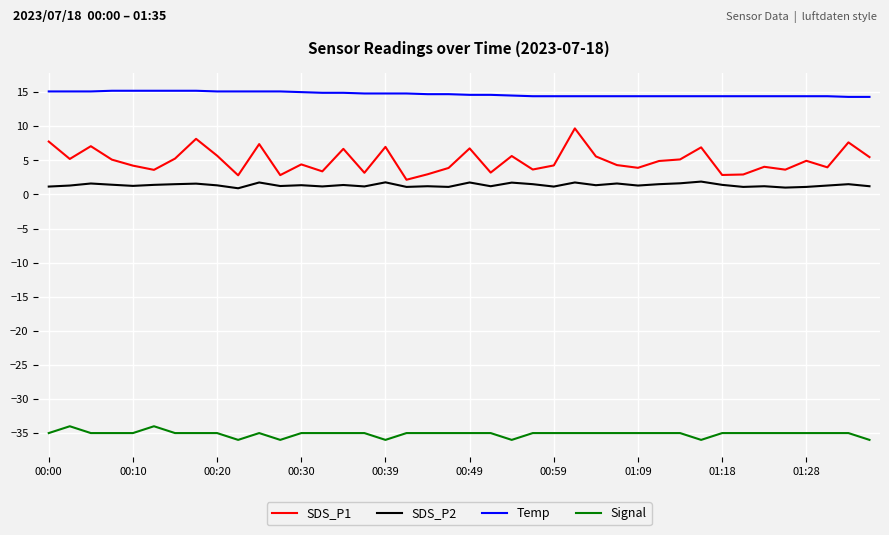

True or false: SDS_P2 and SDS_P1 intersect in this chart.

False